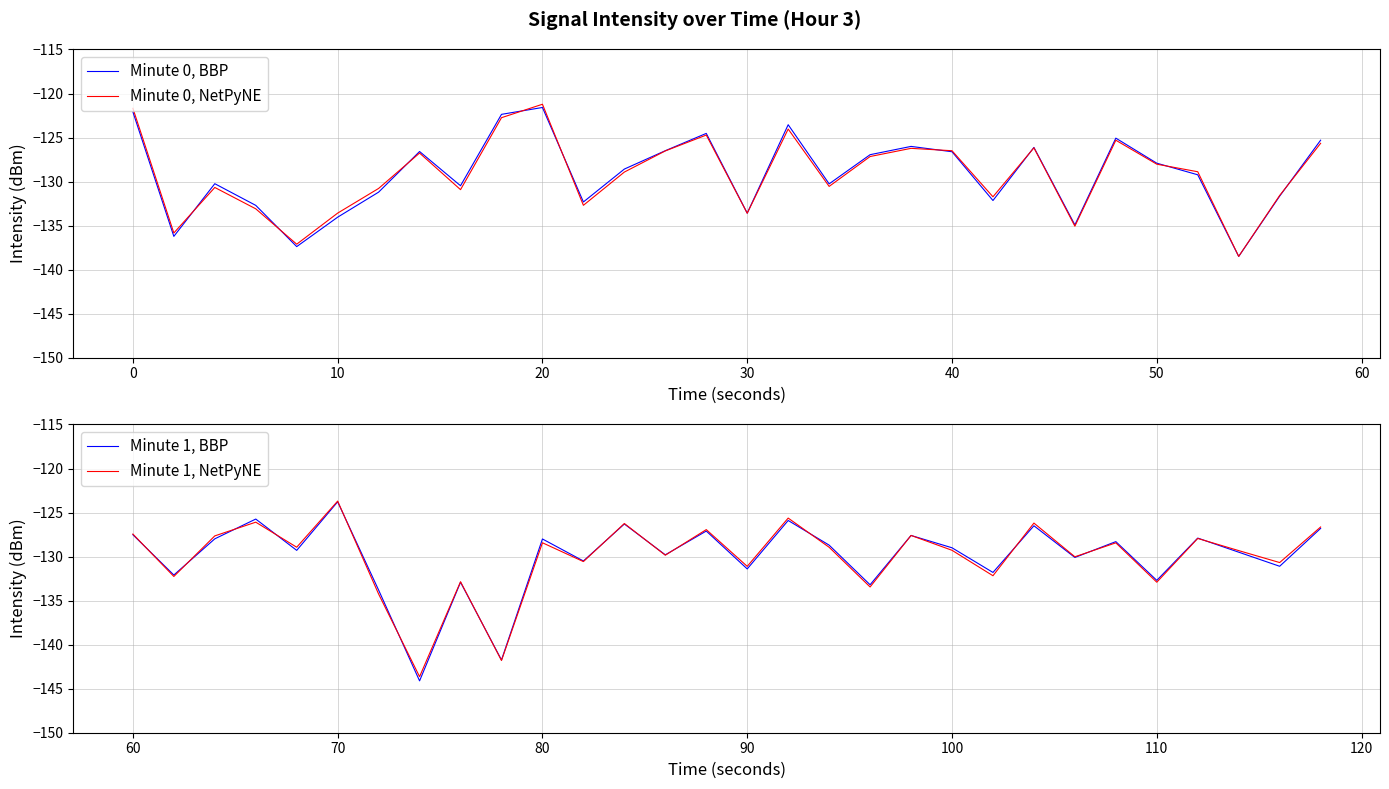

In Minute 1, NetPyNE, how many points are higher than both neighbors (excluding endpoints)?

11